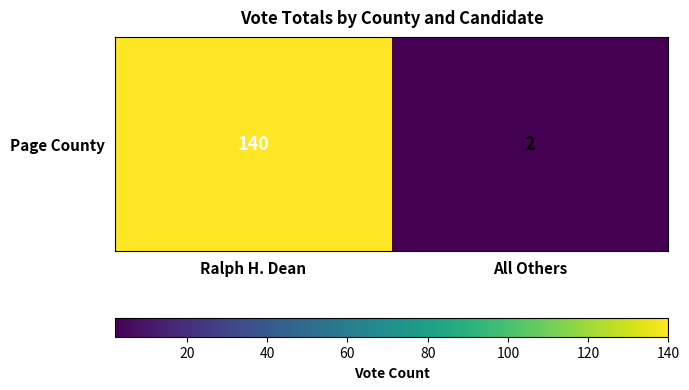

What is the sum of all values?

142